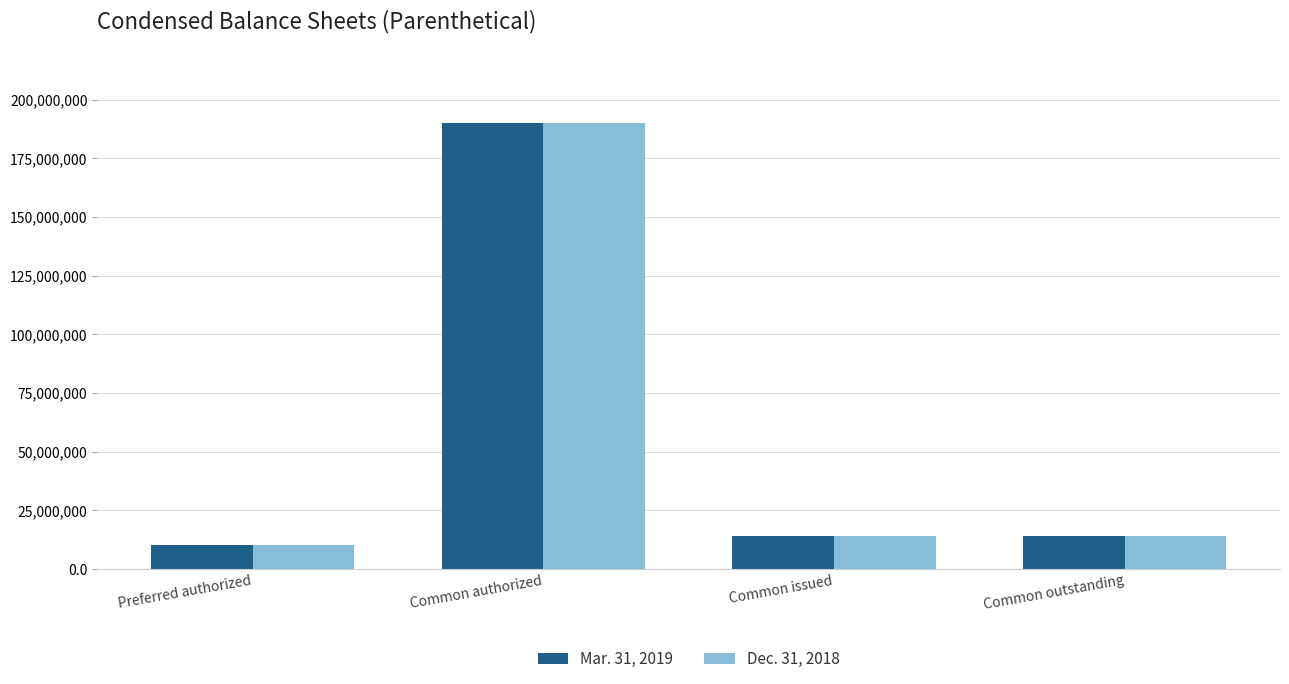

Which category has the highest value in the Dec. 31, 2018 series?

Common authorized